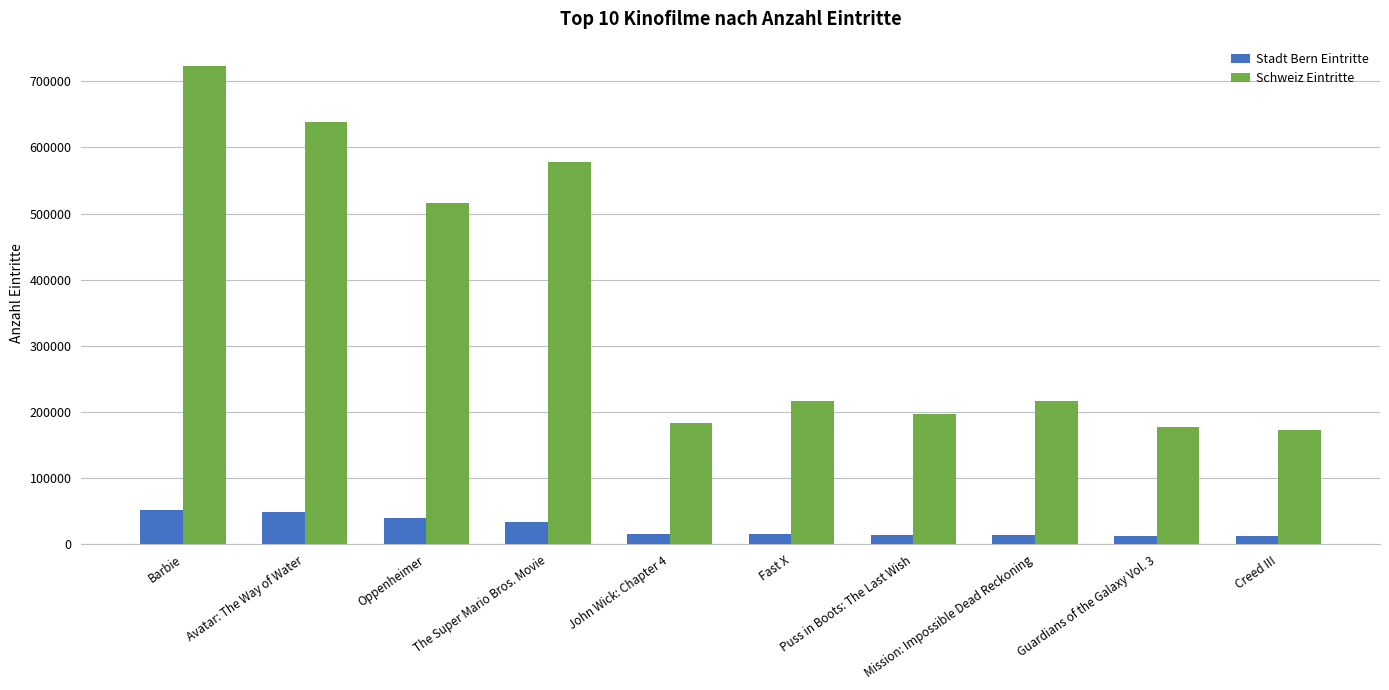

What is the label of the 5th bar from the right?

Fast X